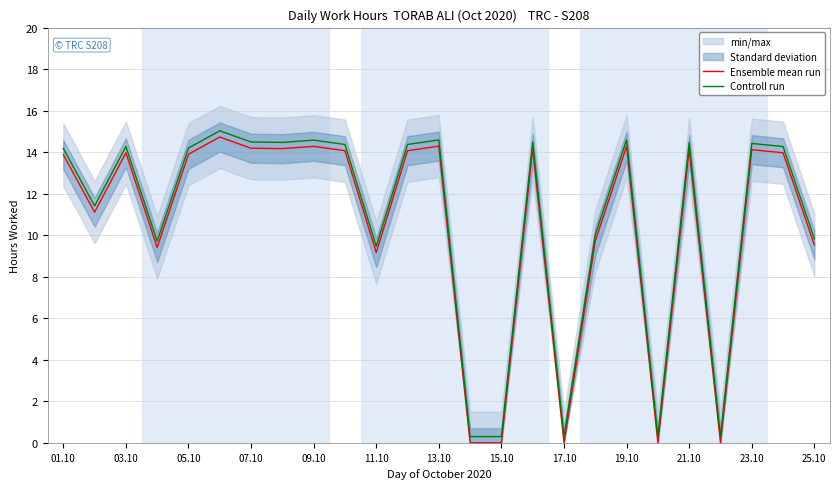

True or false: Controll run and Ensemble mean run intersect in this chart.

False